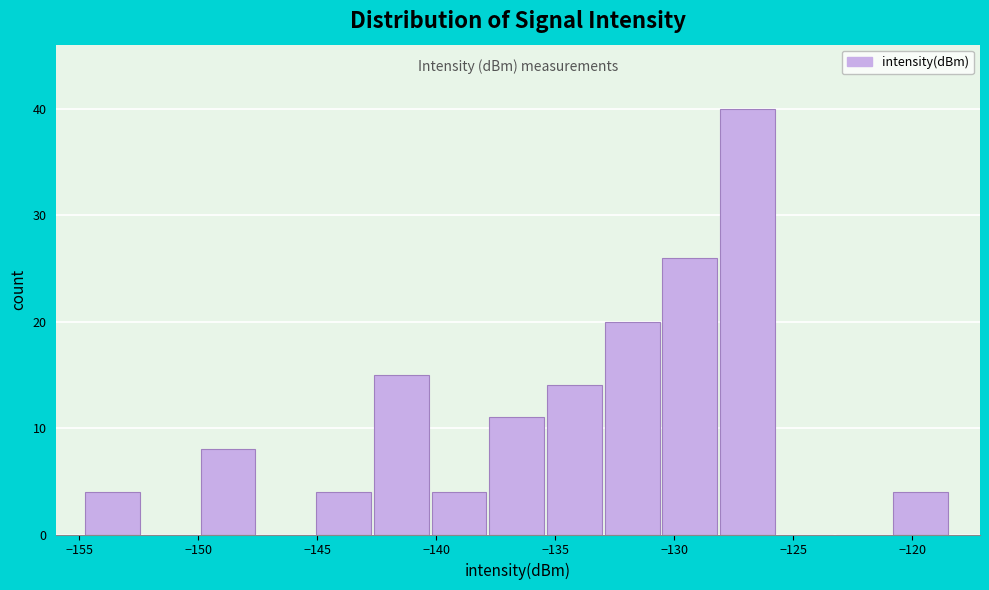

Which range on the x-axis has the tallest bar?

-128.0 to -125.5